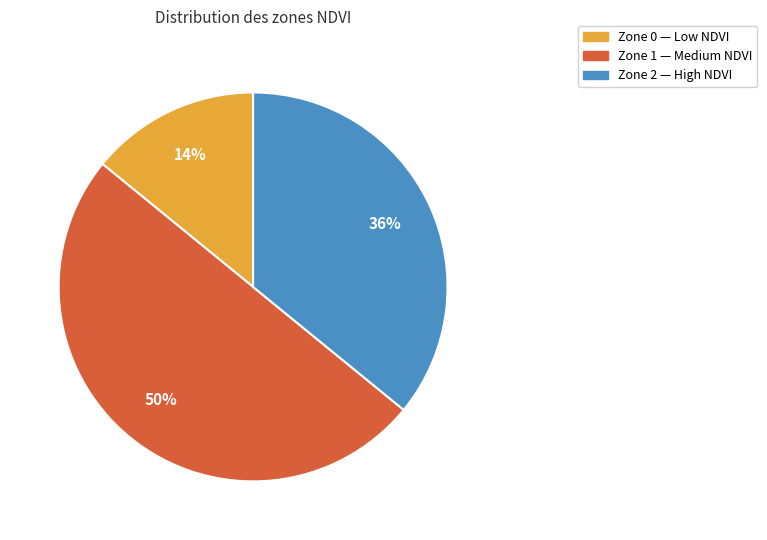

To the nearest percent, what portion does Zone 1 represent?

50%